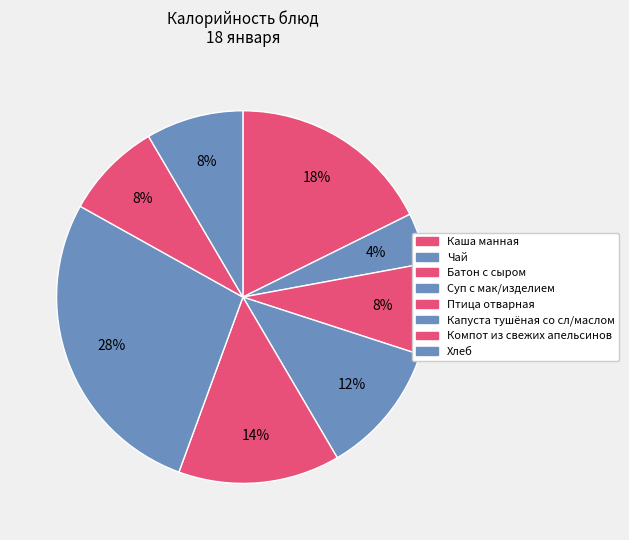

How many slices are in this pie chart?

8